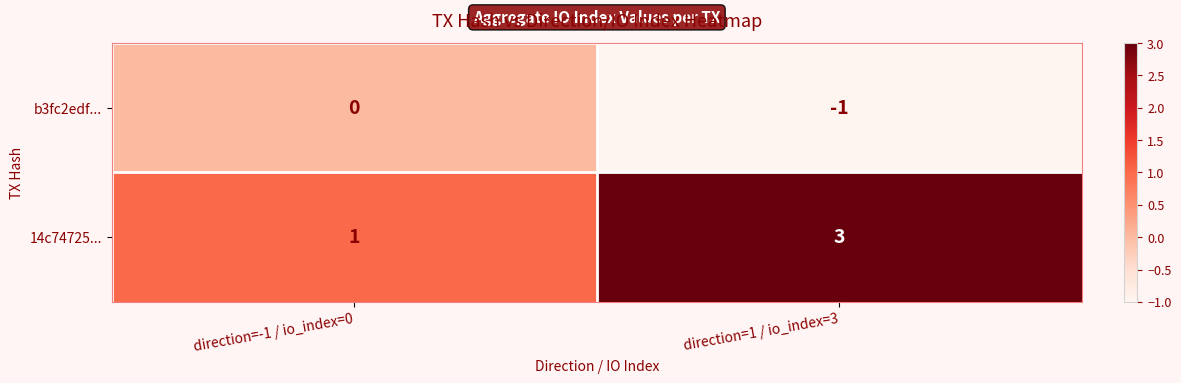

Reading right to left, what are all the values shown in this chart?

b3fc2edf...: -1	0
14c74725...: 3	1